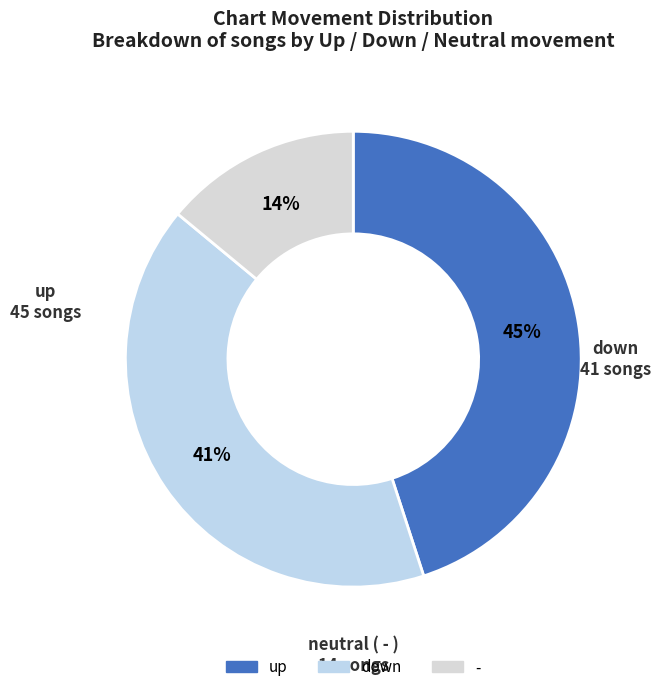

Count the number of slices in the pie.

3